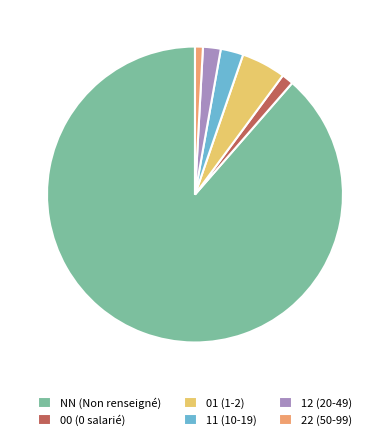

Is it true that NN is 75% of the pie?

False